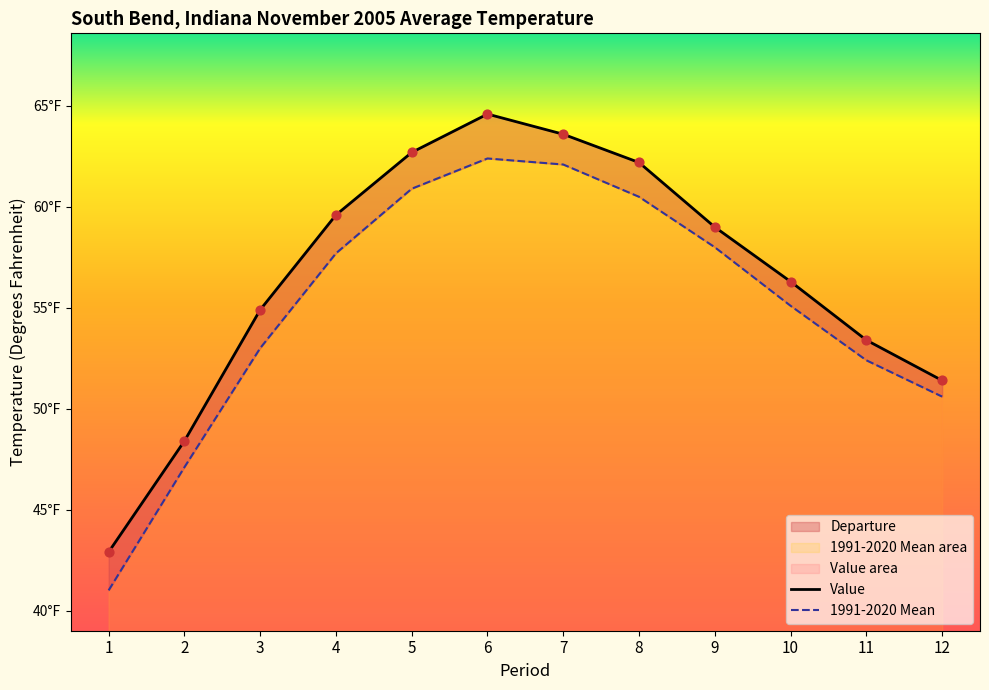

What is the total value across all series at 8?

122.7